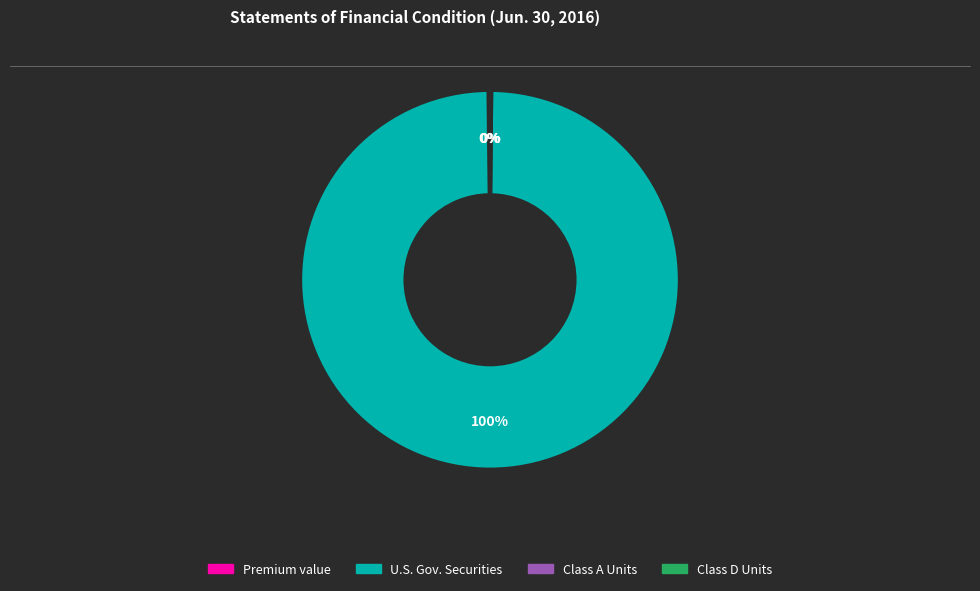

To the nearest percent, what is the difference between the largest and smallest slice percentages?

100%